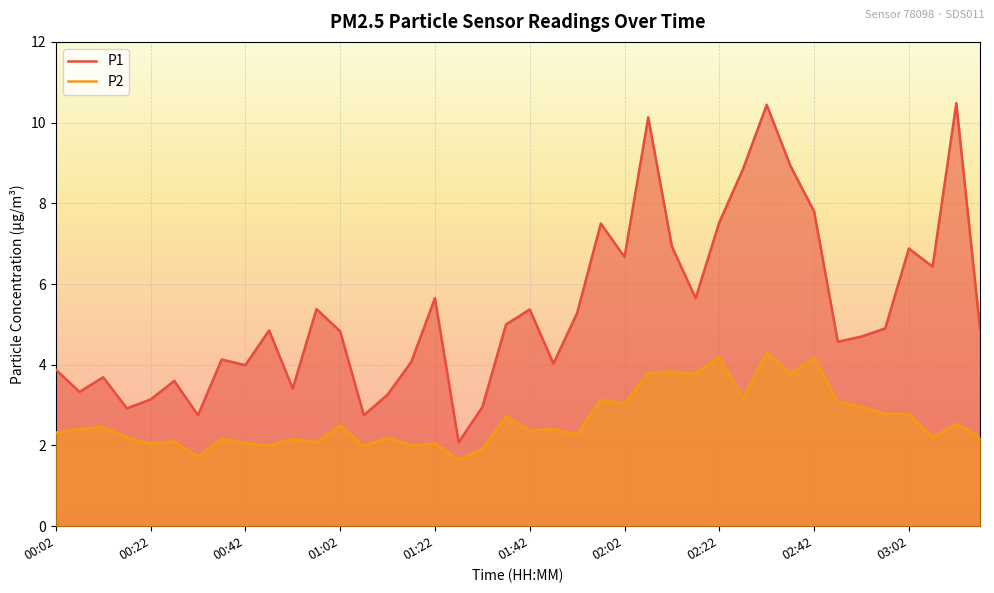

Which series has the largest range (max minus min)?

P1